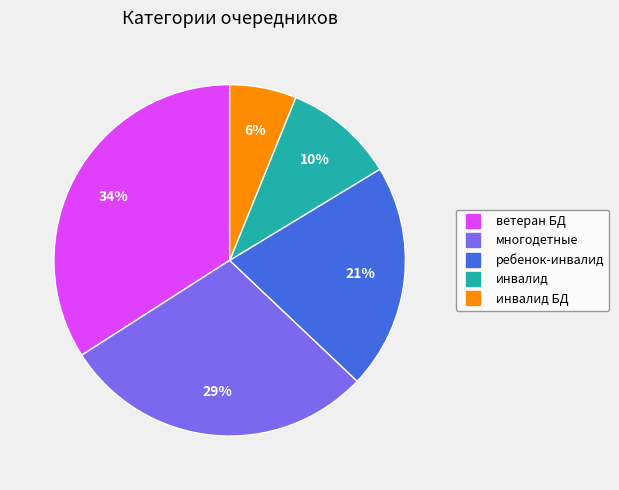

Is there any slice that represents more than half of the pie?

No